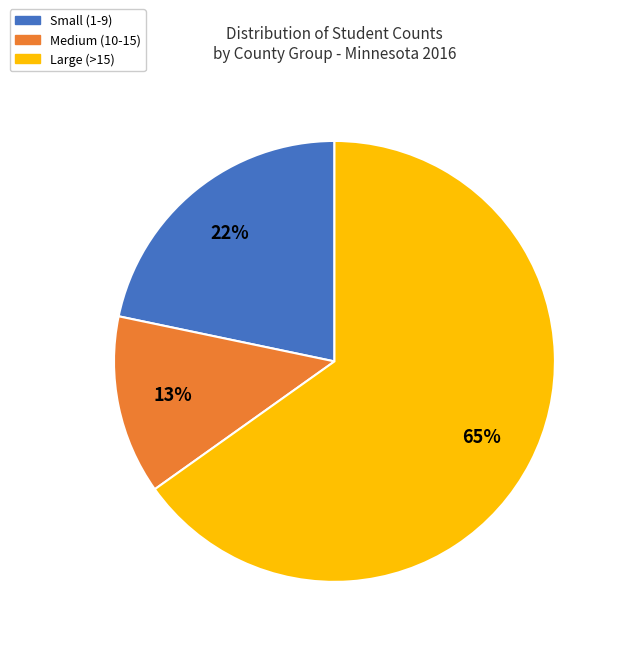

To the nearest percent, what is the difference between the largest and smallest slice percentages?

52%